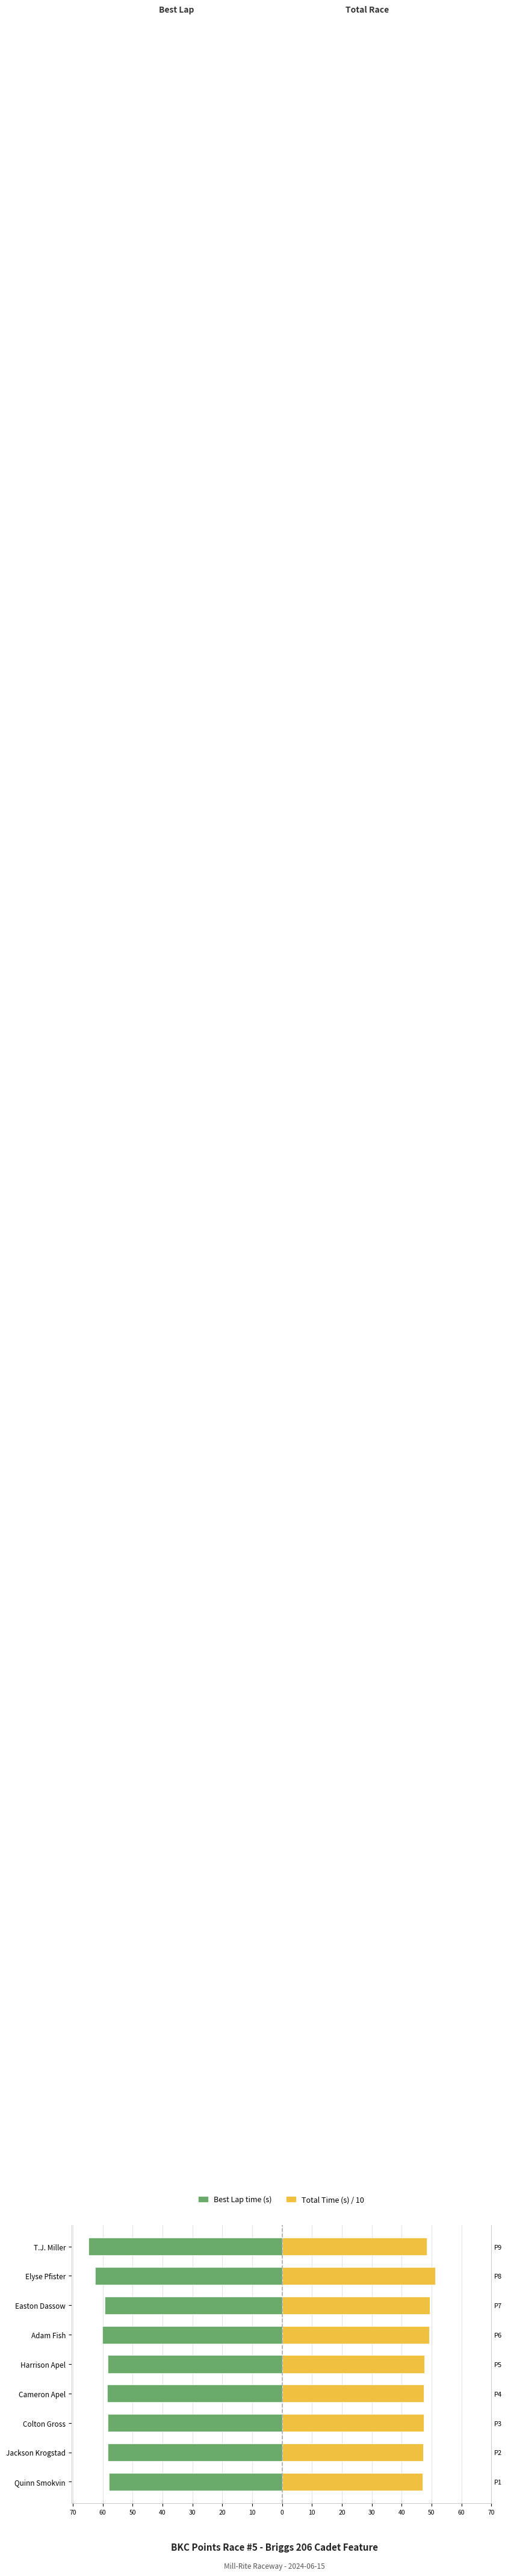

How many bars are there in each group?

2